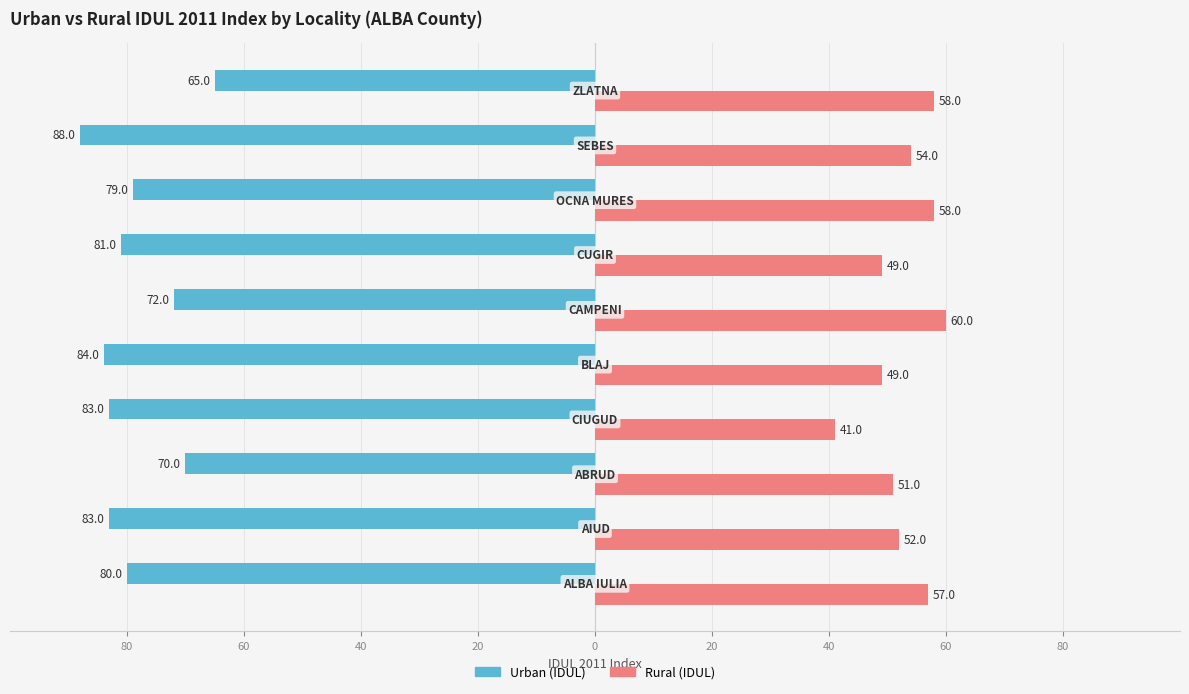

What are all the series names shown in the legend?

Urban (IDUL), Rural (IDUL)